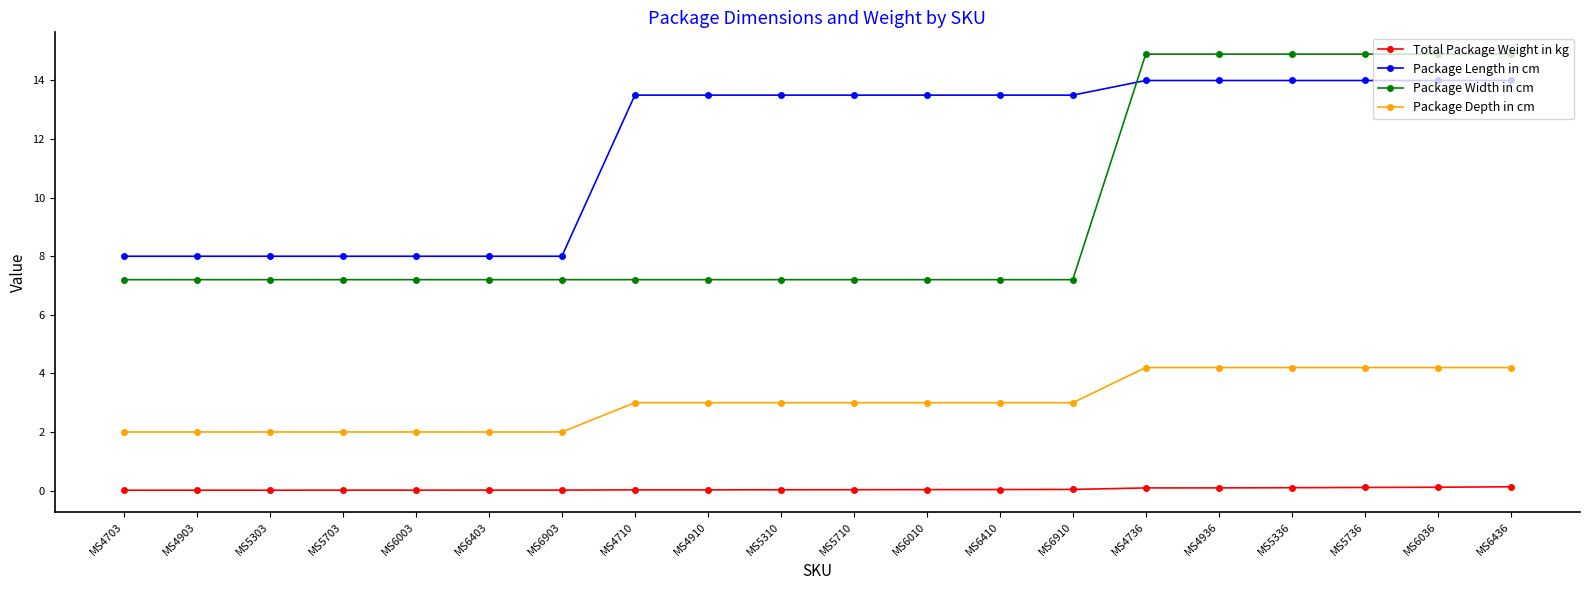

What is the sum of all Package Width in cm values?

190.2